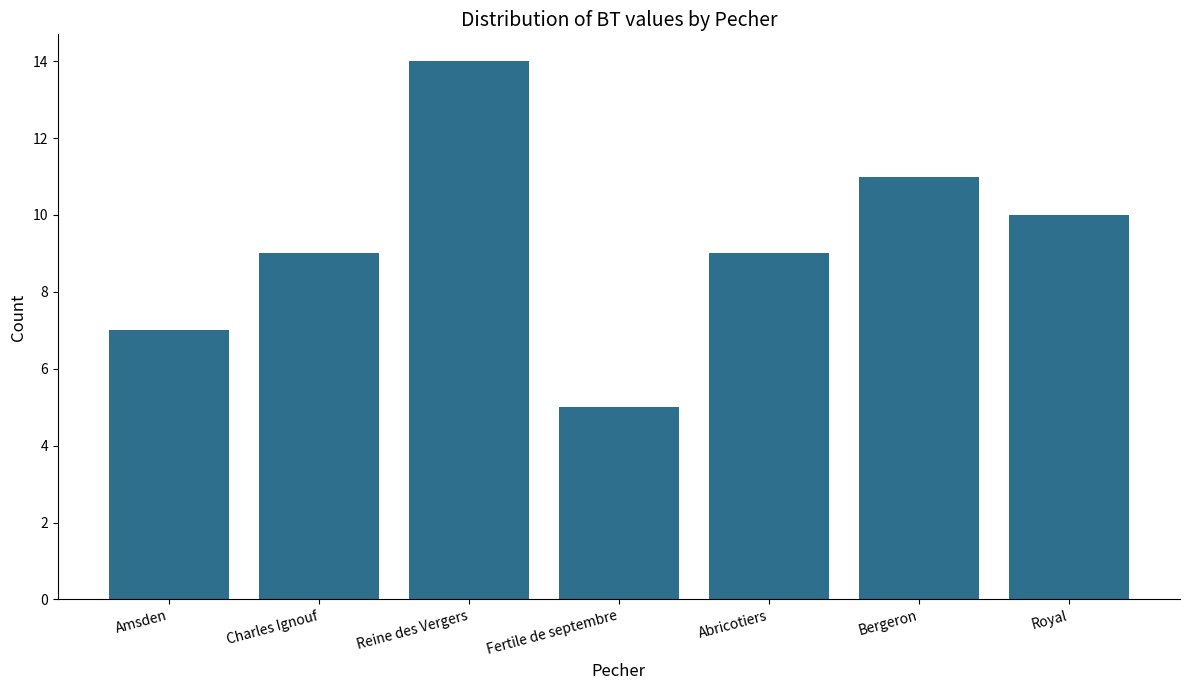

Which has a higher value, Reine des Vergers or Abricotiers?

Reine des Vergers